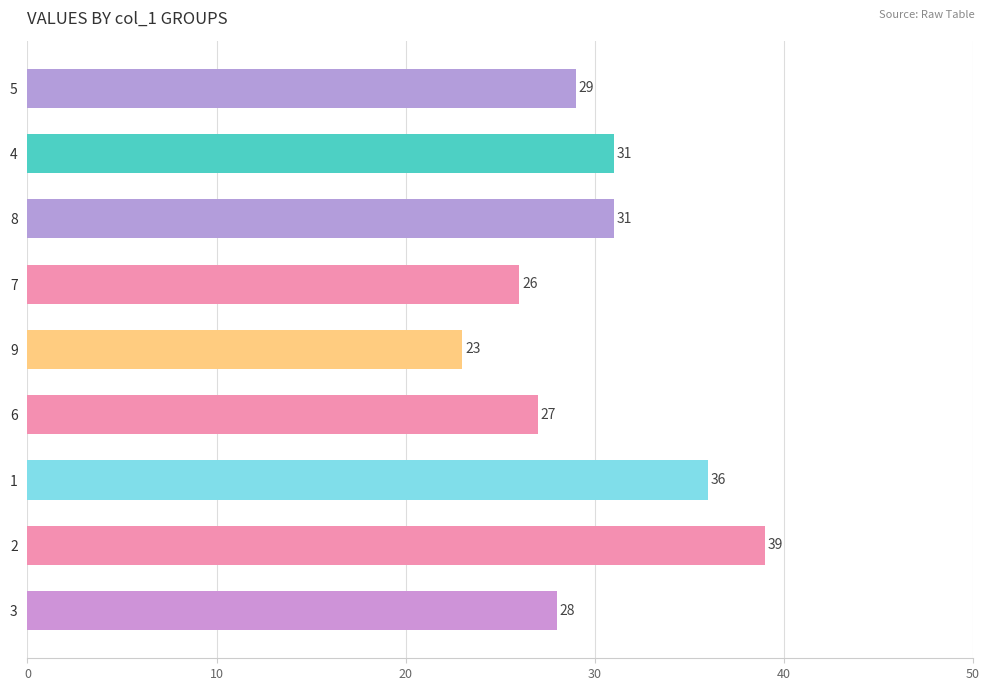

What is the label of the 9th bar from the top?

3